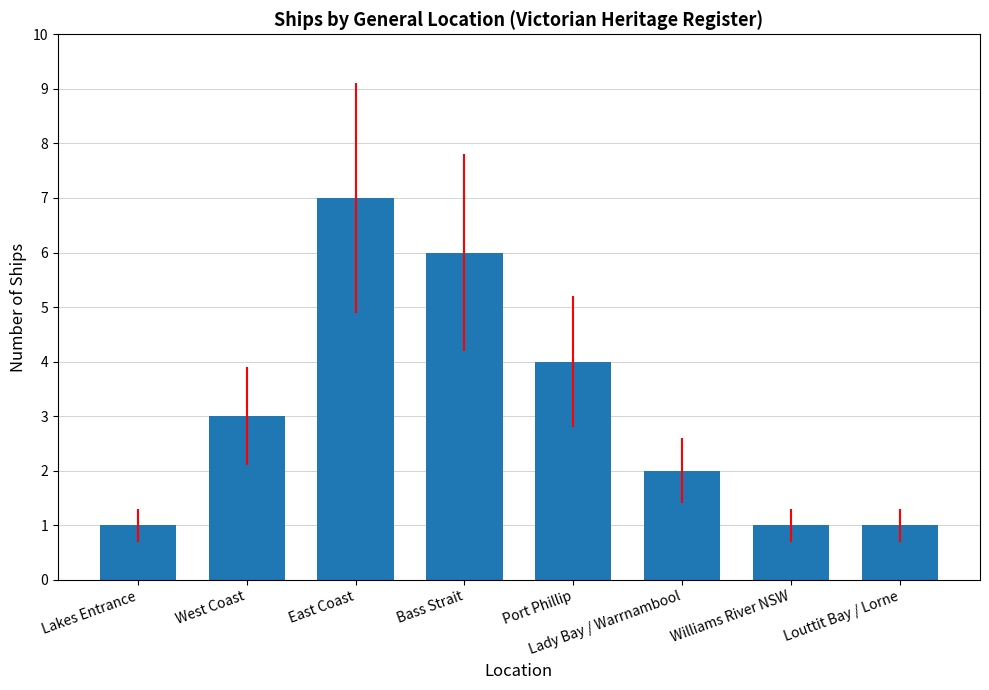

At which category does the chart reach its peak across all series?

East Coast